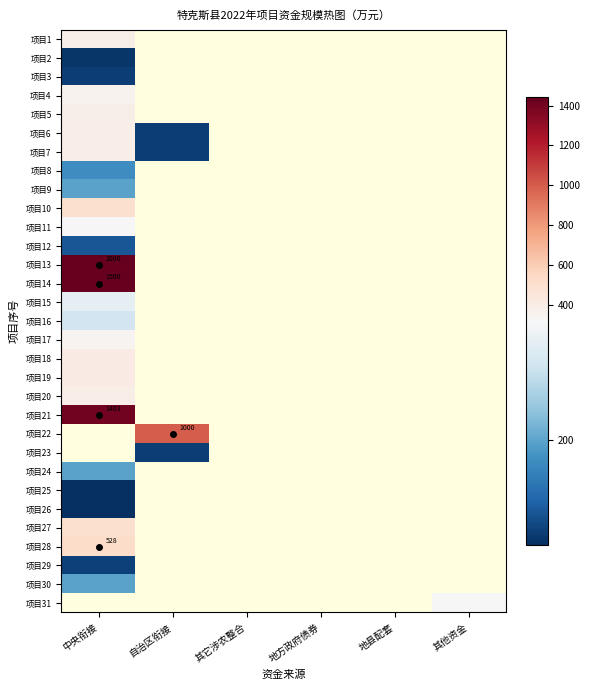

True or false: 项目21 has a value of 1403.0 at 中央衔接.

True